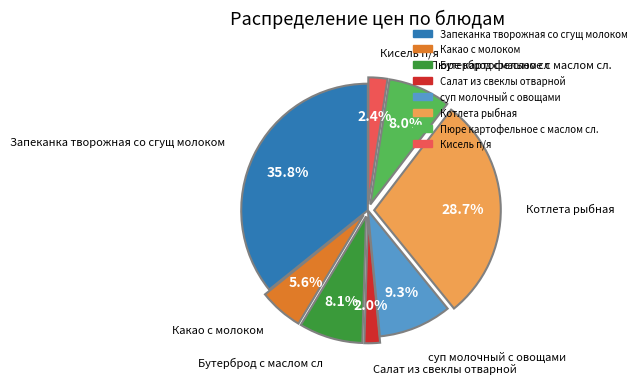

How many segments does this pie chart have?

8